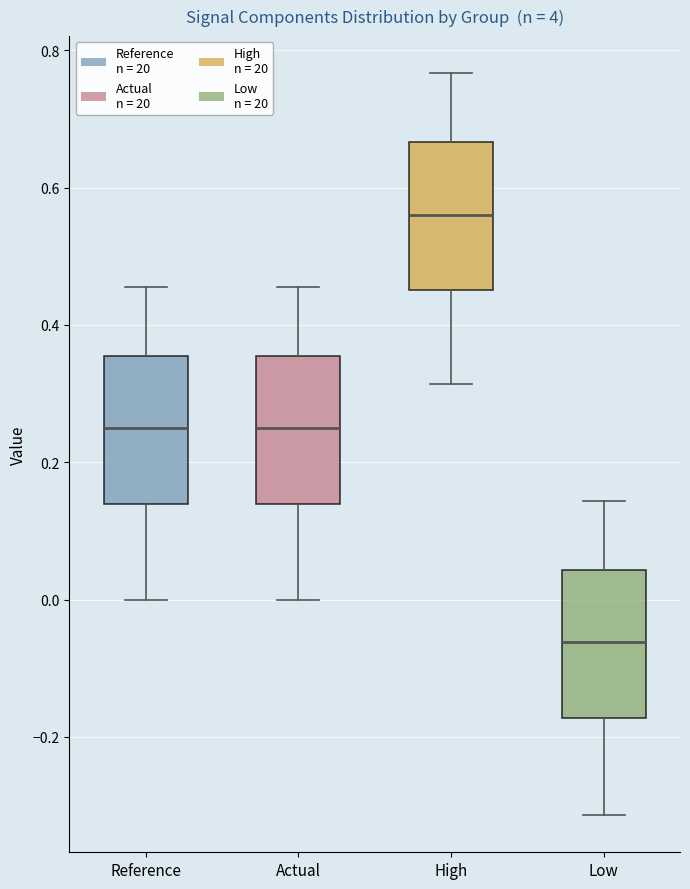

Reading left to right, transcribe this box plot: for each box, give where its median line is, the range the box spans, and where its two whiskers end, as read against the y-axis. The values are not printed on the chart, so give them approximately, as read against the axis.

Reference: median 0.24, box 0.14 to 0.36, whiskers 0.00 to 0.46
Actual: median 0.24, box 0.14 to 0.36, whiskers 0.00 to 0.46
High: median 0.56, box 0.46 to 0.66, whiskers 0.32 to 0.76
Low: median -0.06, box -0.18 to 0.04, whiskers -0.32 to 0.14